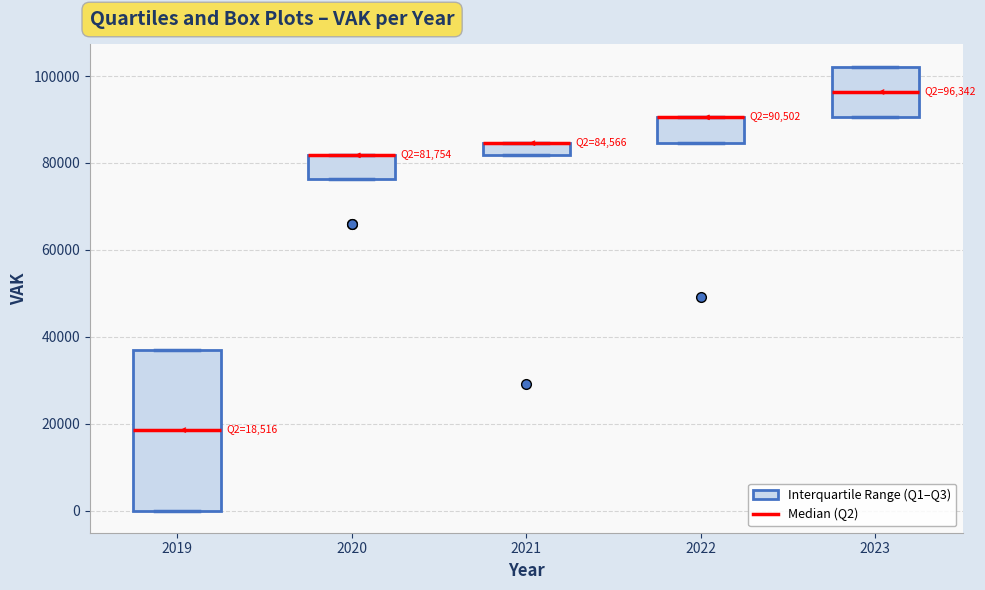

Which box is the tallest, from its lower edge to its upper edge?

2019